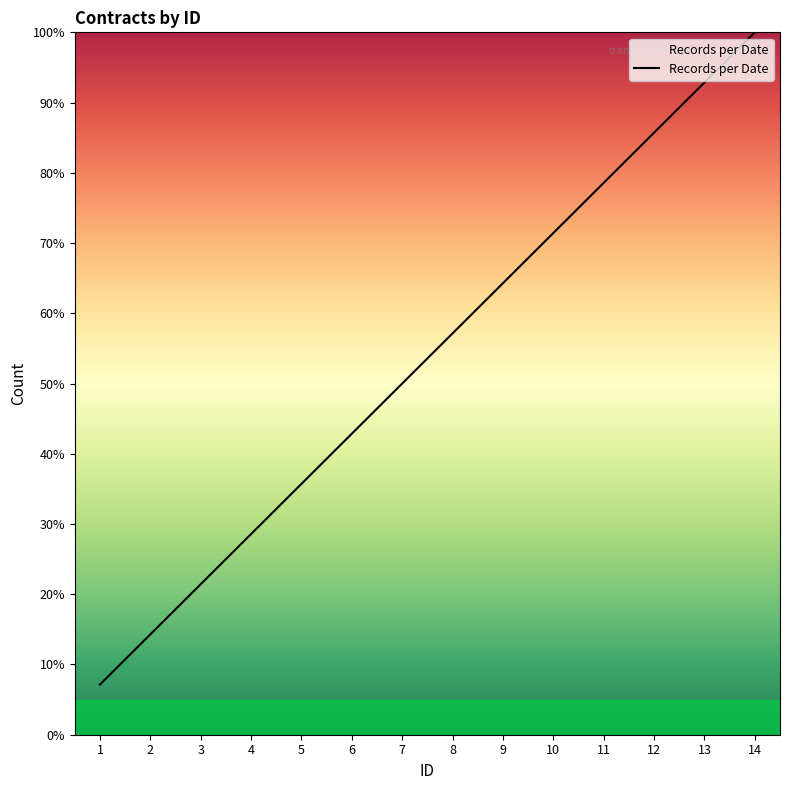

Which has a higher value, 6 or 8?

8